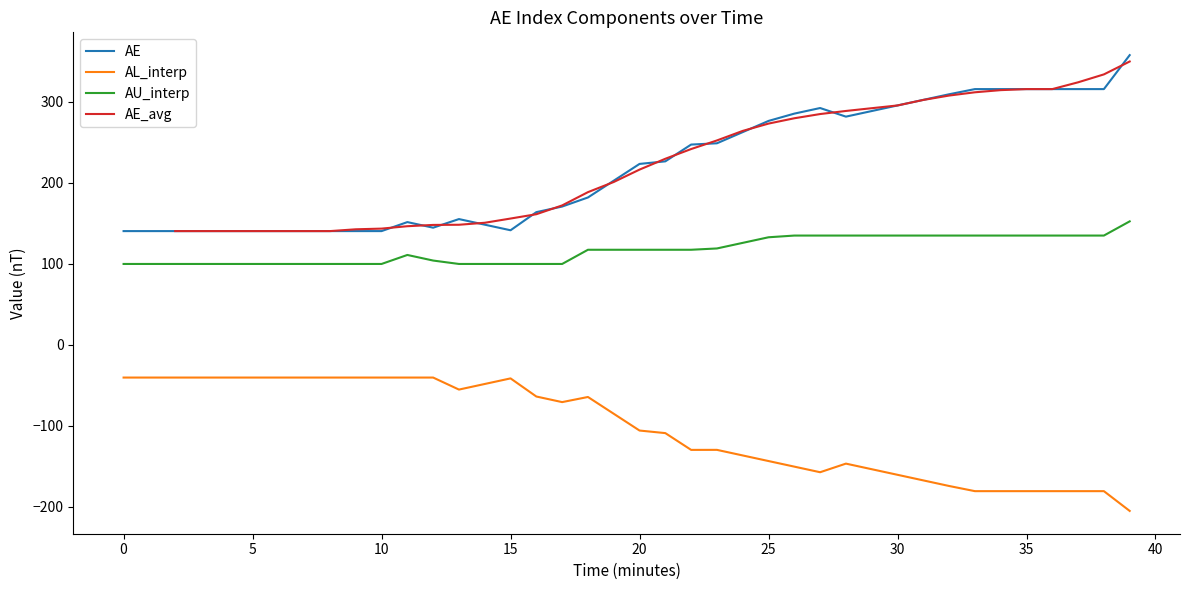

Where is the first local maximum for AU_interp?

11